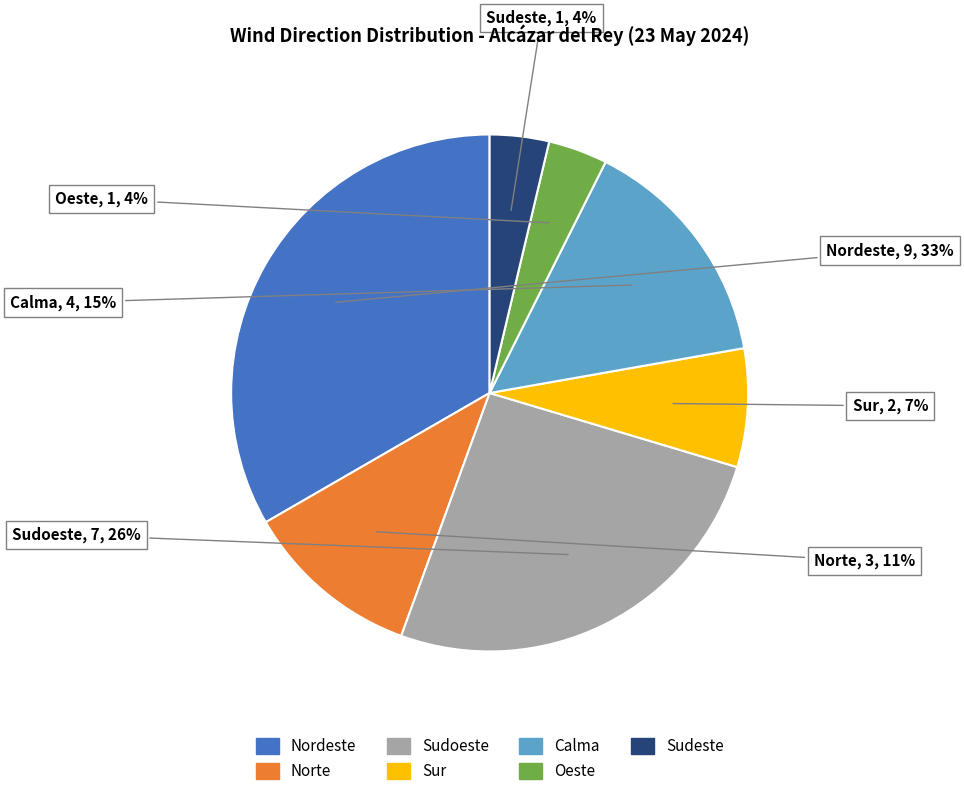

Which category has the biggest portion of the pie?

Nordeste